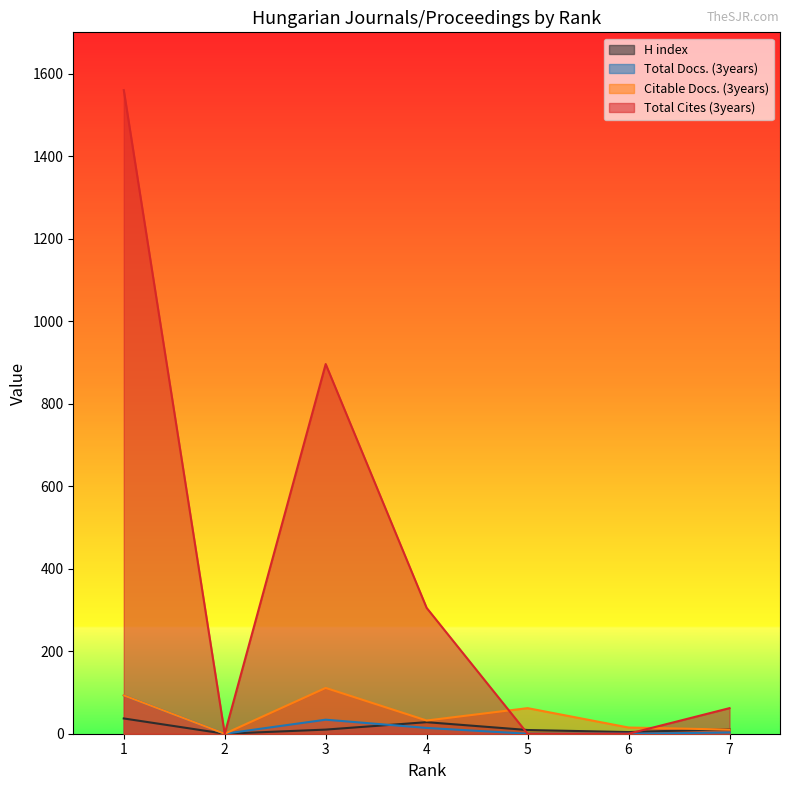

How many lines are shown in the chart?

4